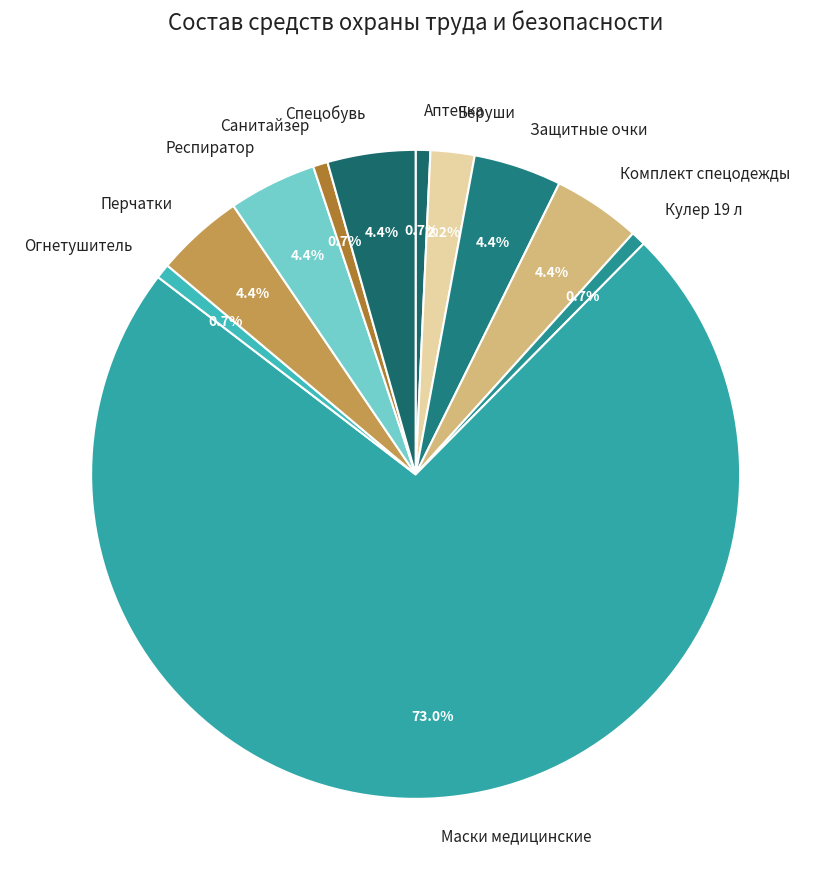

How many slices are in this pie chart?

11